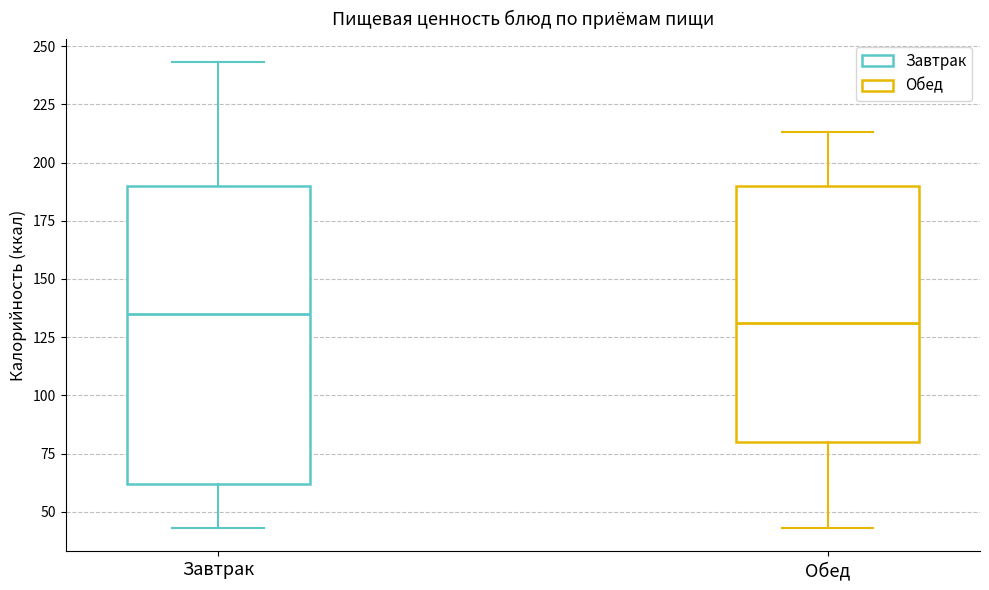

Reading left to right, read every box against the y-axis: the position of its median line, the range the box covers, and the ends of its whiskers. The values are not printed on the chart, so give them approximately, as read against the axis.

Завтрак: median 135, box 60 to 190, whiskers 45 to 245
Обед: median 130, box 80 to 190, whiskers 45 to 215